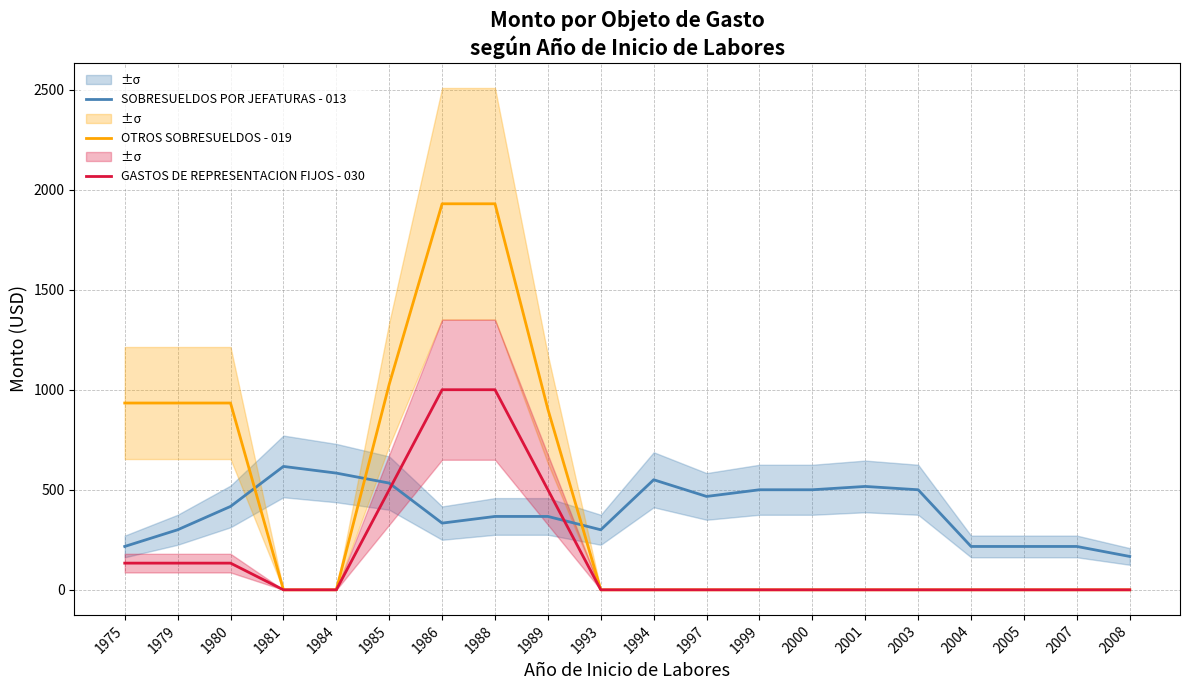

At which label is SOBRESUELDOS POR JEFATURAS - 013 closest to 391?

1988